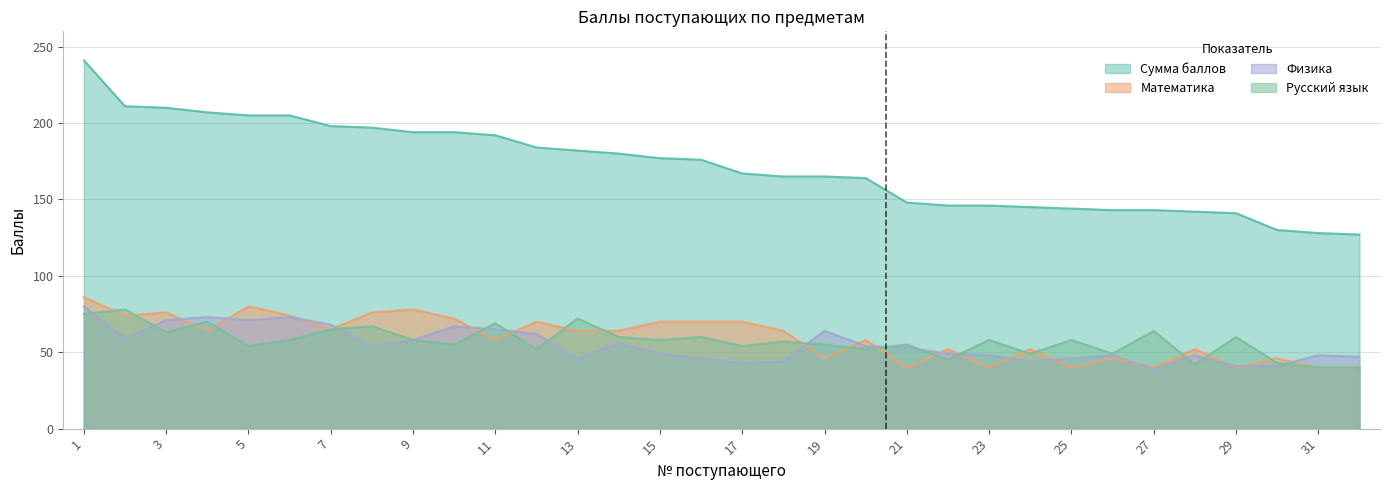

Reading right to left, list all the values displayed in this chart.

Сумма баллов: 127	128	130	141	142	143	143	144	145	146	146	148	164	165	165	167	176	177	180	182	184	192	194	194	197	198	205	205	207	210	211	241
Математика: 40	40	46	40	52	40	46	40	52	40	52	40	58	46	64	70	70	70	64	64	70	58	72	78	76	65	74	80	64	76	74	86
Физика: 47	48	41	41	48	39	48	46	44	48	49	53	54	64	44	43	46	49	56	46	62	65	67	58	54	68	73	71	73	71	59	80
Русский язык: 40	40	43	60	42	64	49	58	49	58	45	55	52	55	57	54	60	58	60	72	52	69	55	58	67	65	58	54	70	63	78	75